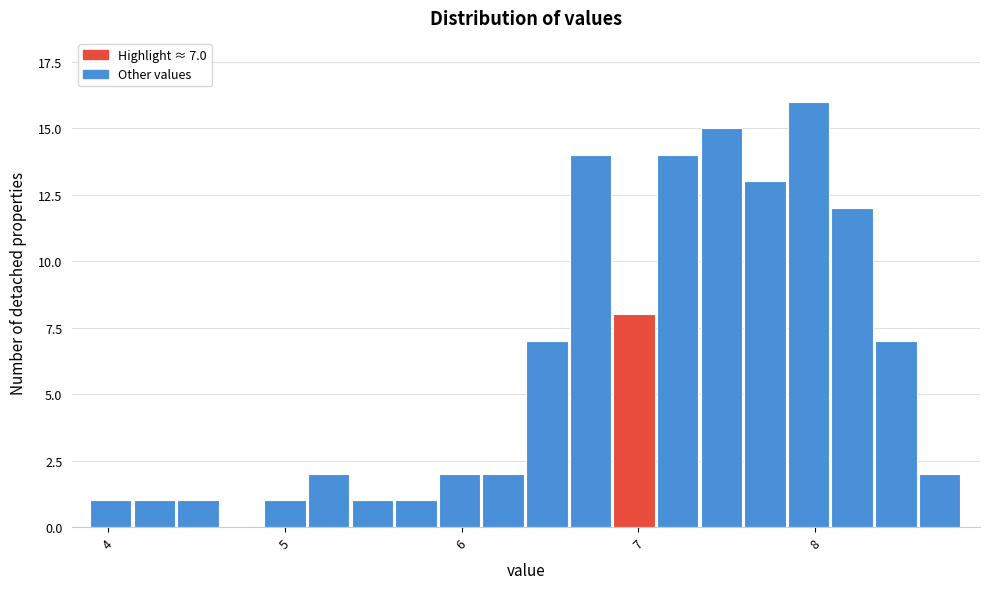

Around what value on the x-axis is the tallest bar? Give the approximate position of its centre, as read against the axis.

8.0